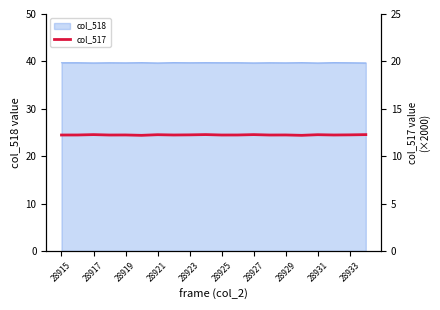

Is it true that col_518 equals 39.7 at 28917?

True